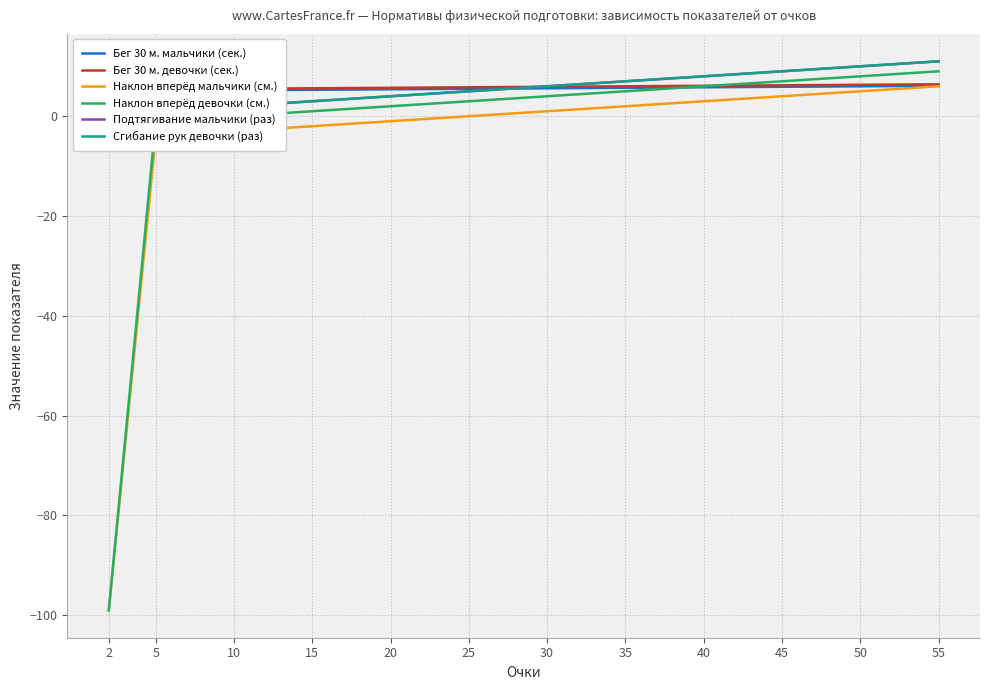

Reading left to right, transcribe all the data shown in this chart.

Бег 30 м. мальчики (сек.): 5.0	5.1	5.2	5.3	5.4	5.5	5.6	5.7	5.8	5.9	6.0	6.1
Бег 30 м. девочки (сек.): 5.3	5.4	5.5	5.6	5.7	5.8	5.9	6.0	6.1	6.2	6.3	6.4
Наклон вперёд мальчики (см.): -99.0	-4.0	-3.0	-2.0	-1.0	0.0	1.0	2.0	3.0	4.0	5.0	6.0
Наклон вперёд девочки (см.): -99.0	-1.0	0.0	1.0	2.0	3.0	4.0	5.0	6.0	7.0	8.0	9.0
Подтягивание мальчики (раз): 0.0	1.0	2.0	3.0	4.0	5.0	6.0	7.0	8.0	9.0	10.0	11.0
Сгибание рук девочки (раз): 0.0	1.0	2.0	3.0	4.0	5.0	6.0	7.0	8.0	9.0	10.0	11.0